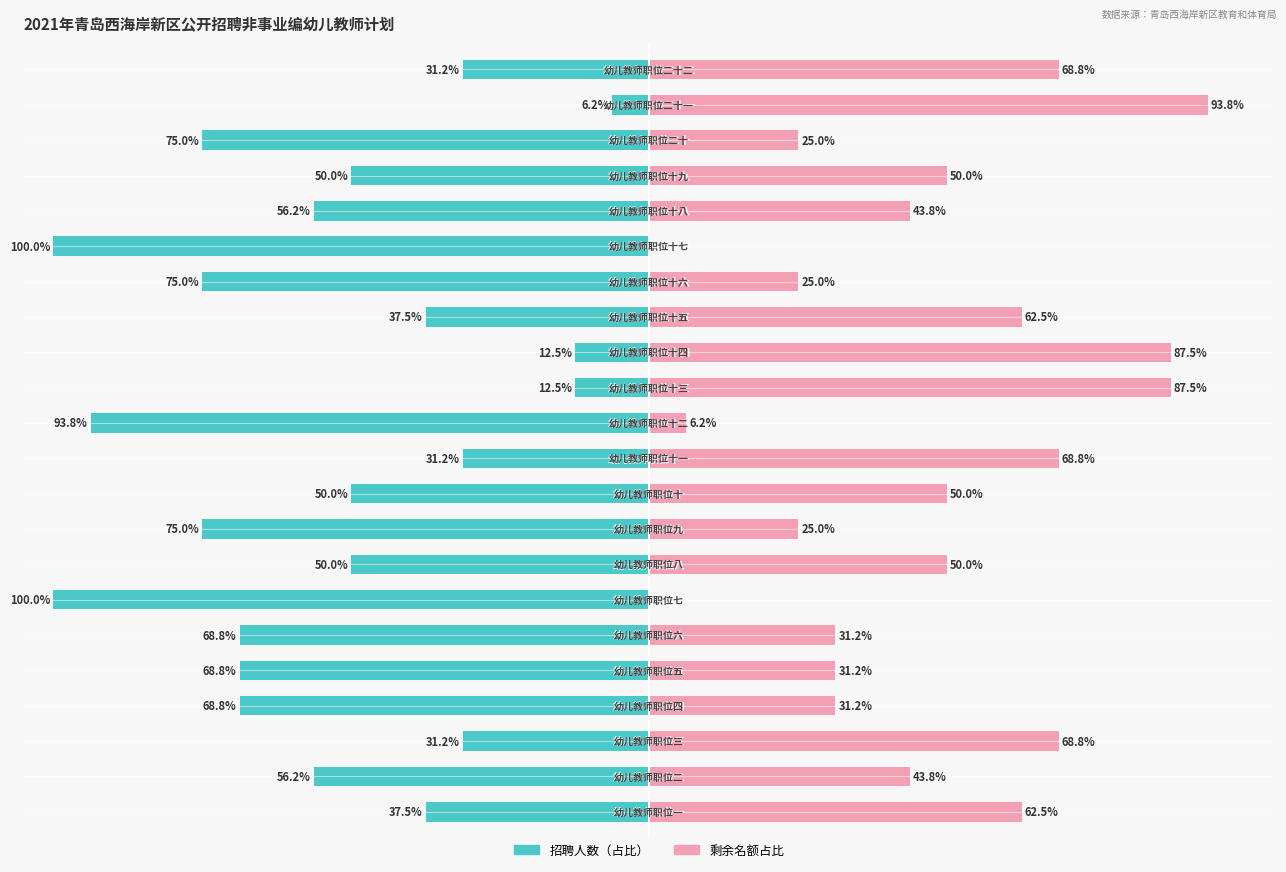

What is the value of the 招聘人数（左） bar at the 17th from the left?

-100.0